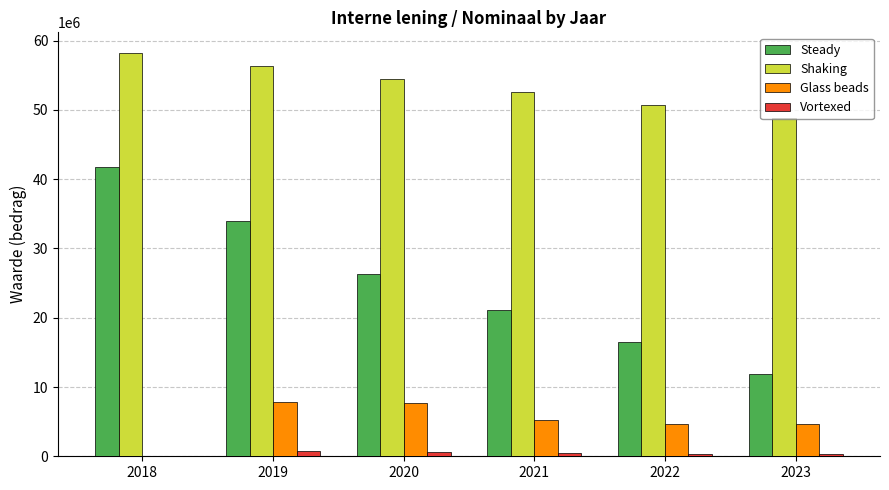

Is it true that Glass beads equals -3109014 at 2018?

False